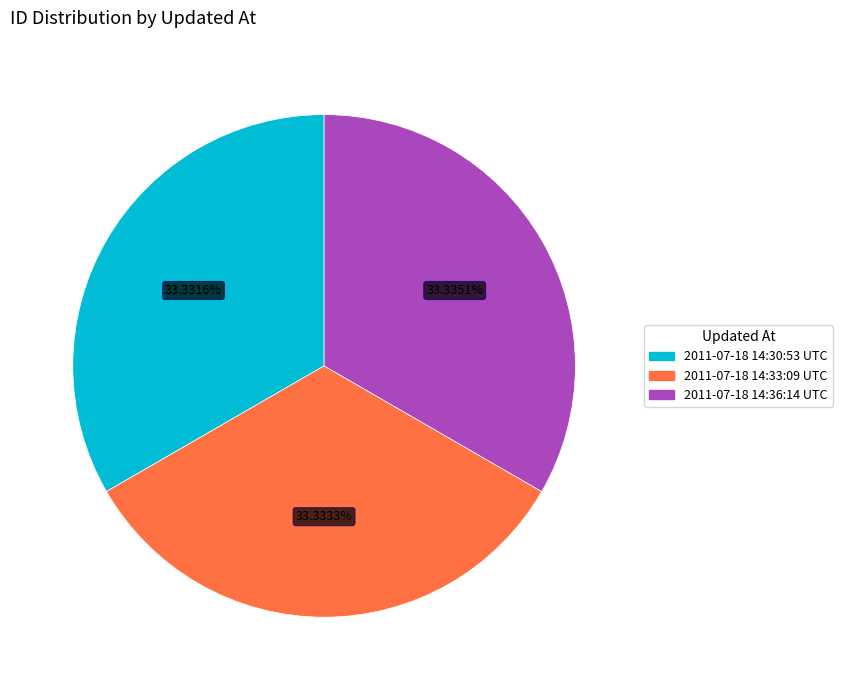

What is the ratio of the value at 2011-07-18 14:30:53 UTC to the value at 2011-07-18 14:36:14 UTC?

1.0